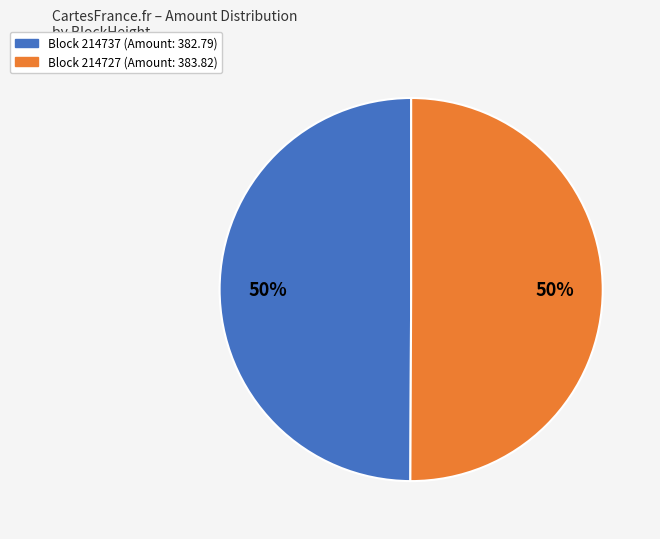

What is the largest slice in the pie chart?

214727